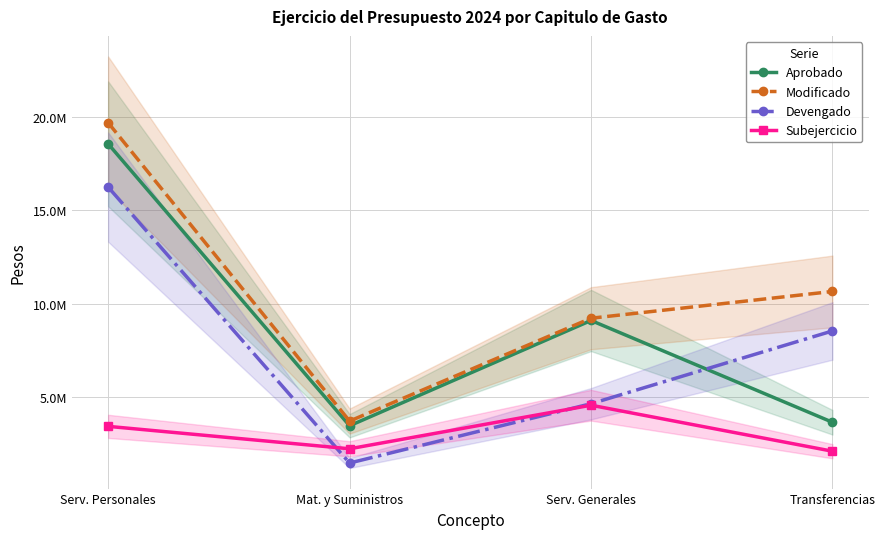

At Serv. Personales, list the series in order from largest to smallest.

Modificado, Aprobado, Devengado, Subejercicio